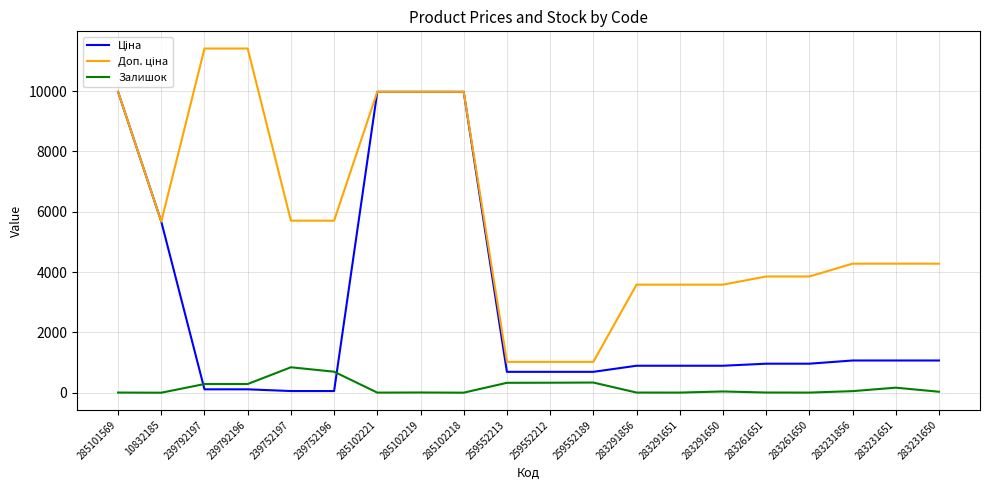

True or false: Залишок has a value of 5.0 at 285102221.

True